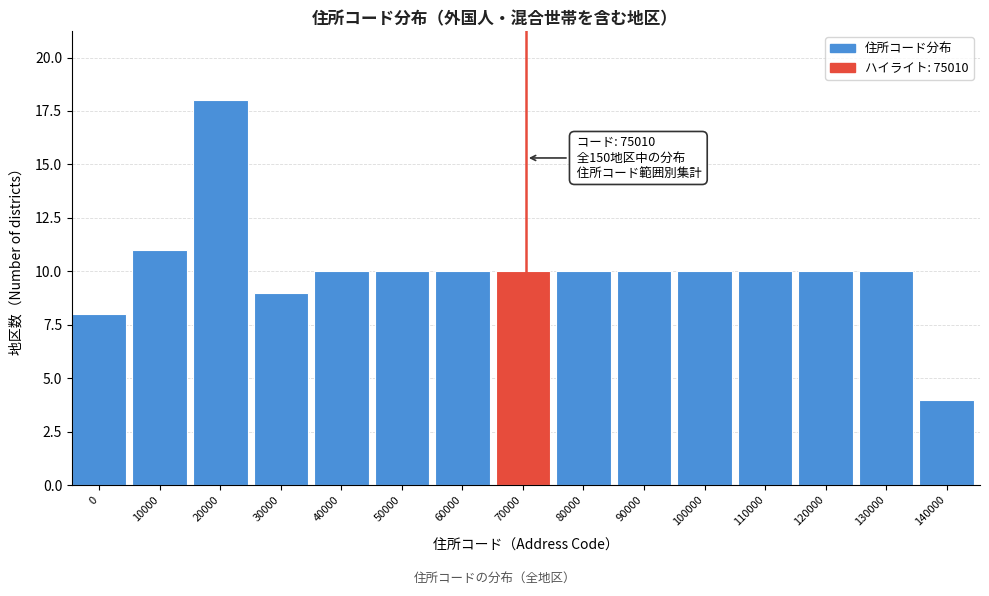

Reading left to right, list all the values displayed in this chart.

0=8	10000=11	20000=18	30000=9	40000=10	50000=10	60000=10	70000=10	80000=10	90000=10	100000=10	110000=10	120000=10	130000=10	140000=4